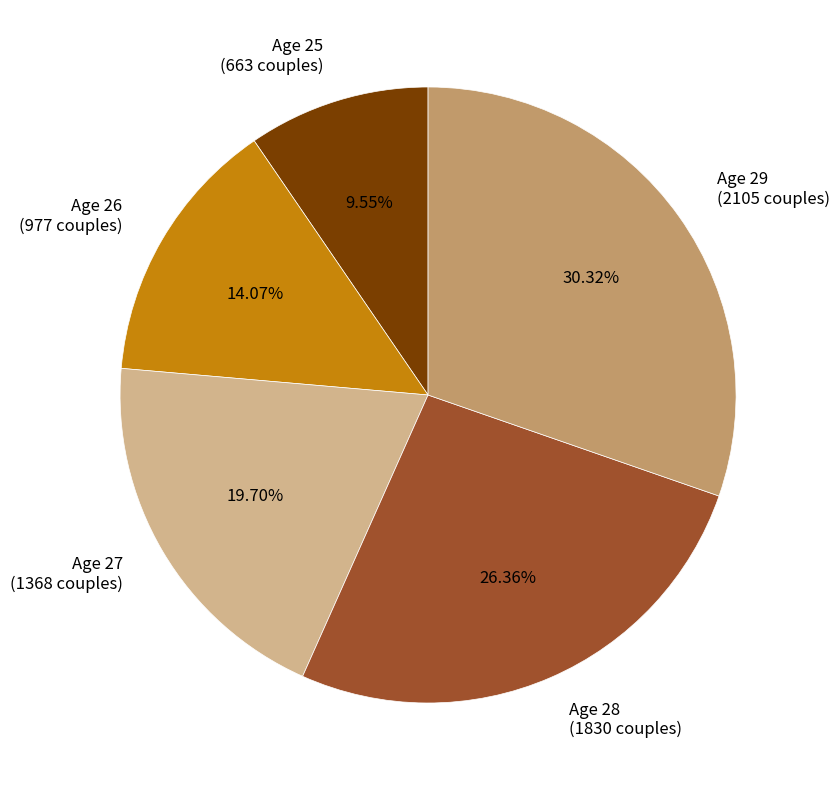

Does any single category account for the majority?

No